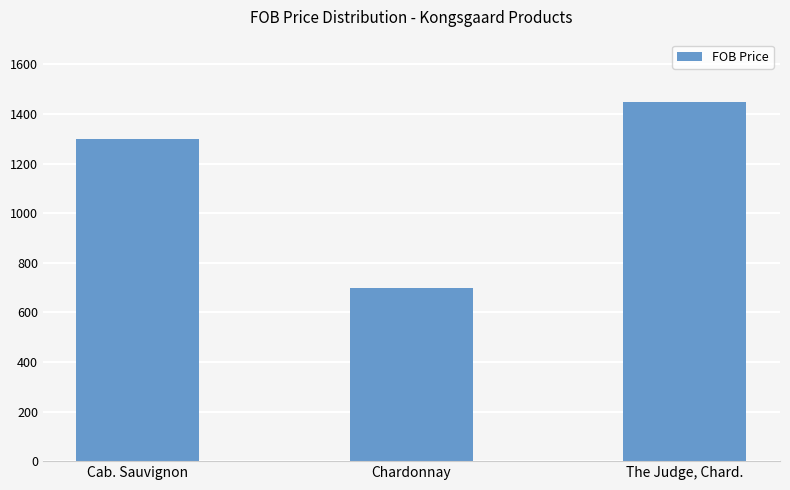

What is the minimum value shown in the chart?

700